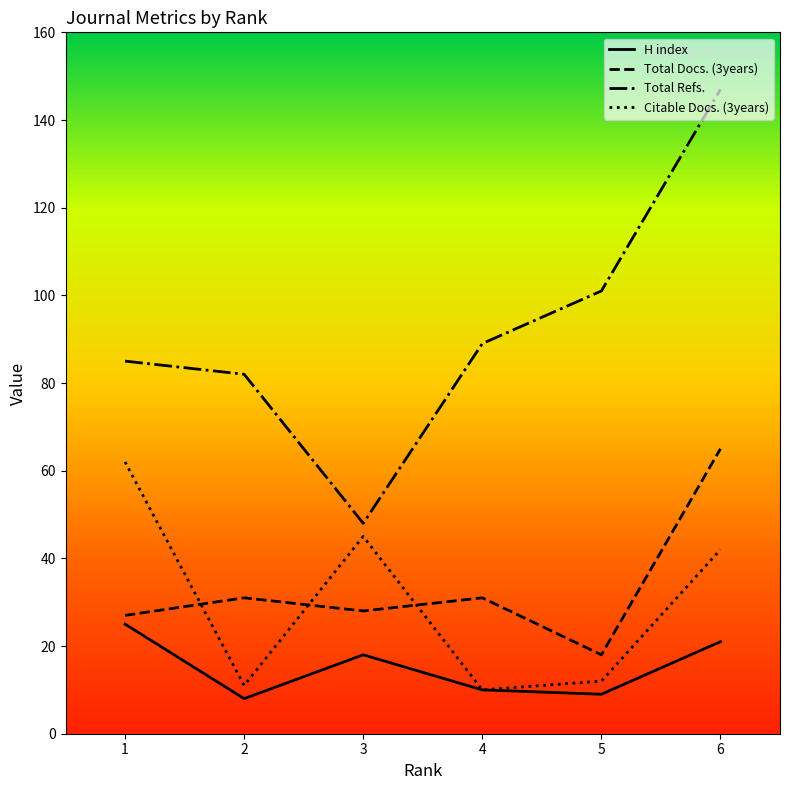

What is the total value across all series at 1?

199